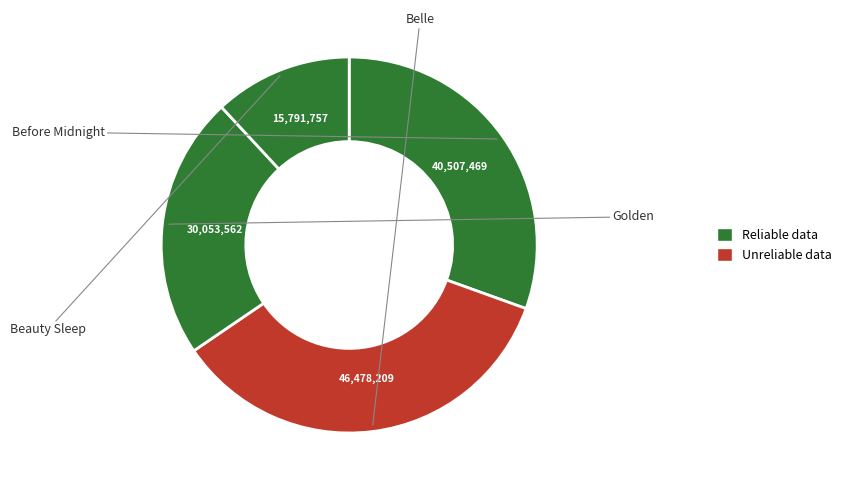

Count the number of slices in the pie.

4